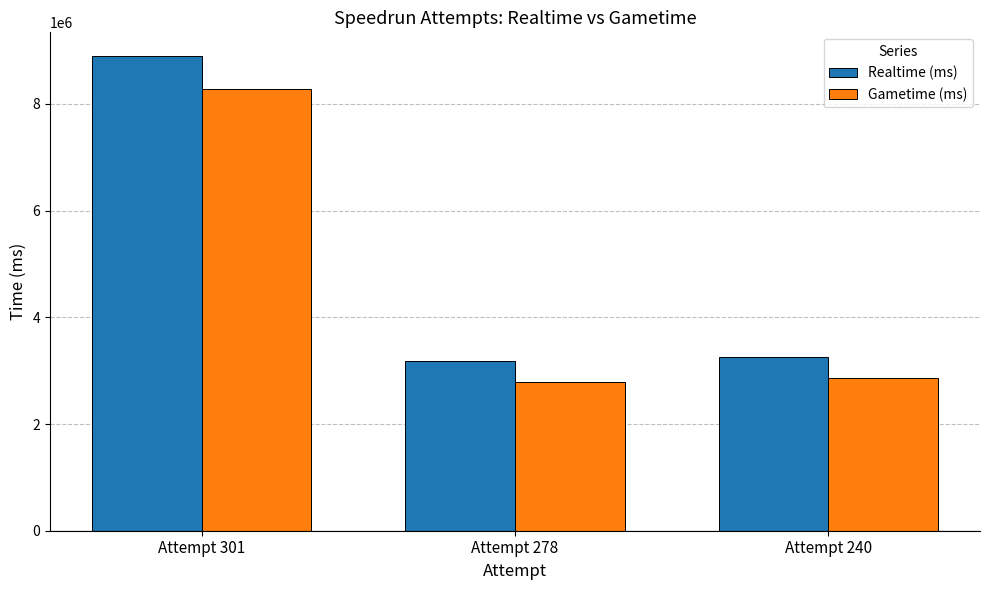

Reading left to right, list all the values displayed in this chart.

Realtime (ms): 8896570	3189321	3264956
Gametime (ms): 8277476	2789734	2862610